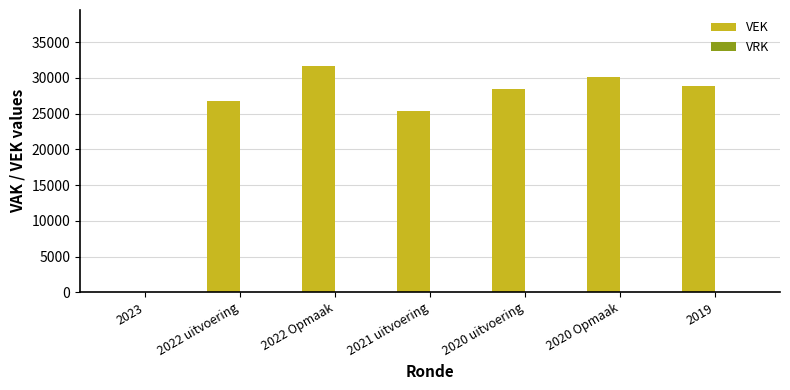

Where is the data nearest to the value 15801?

2021 uitvoering